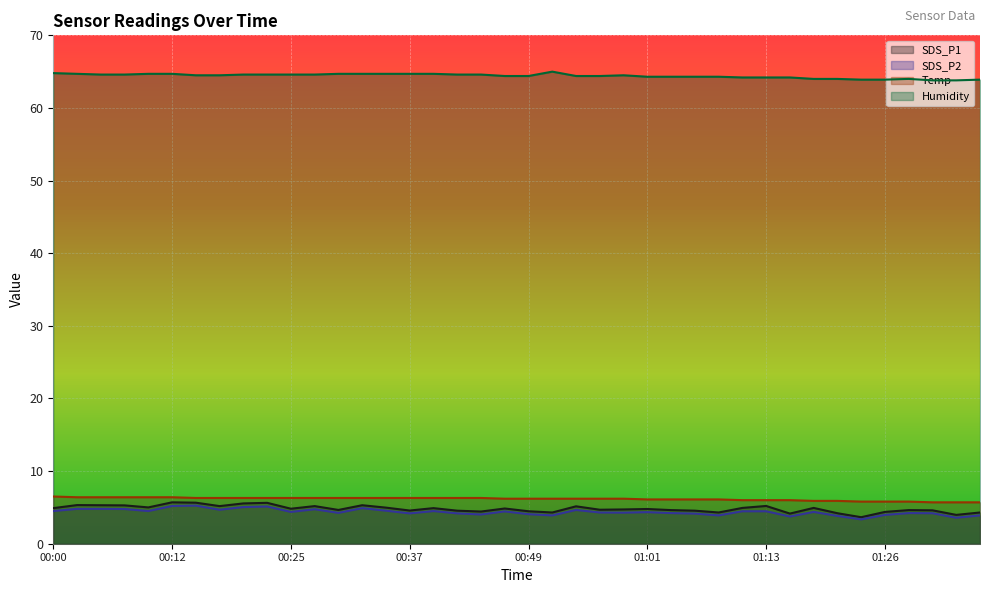

What is the sum of the SDS_P1 values at 01:04 and 00:56?

9.3